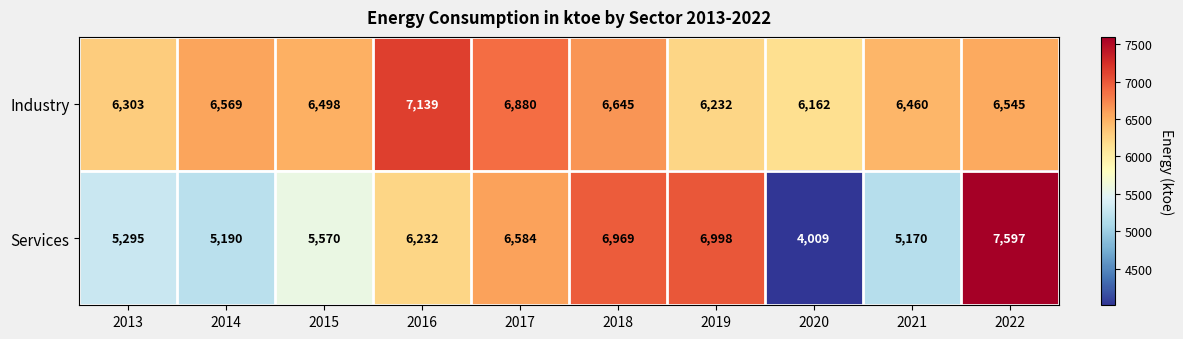

At 2019, list the series in order from largest to smallest.

Services, Industry